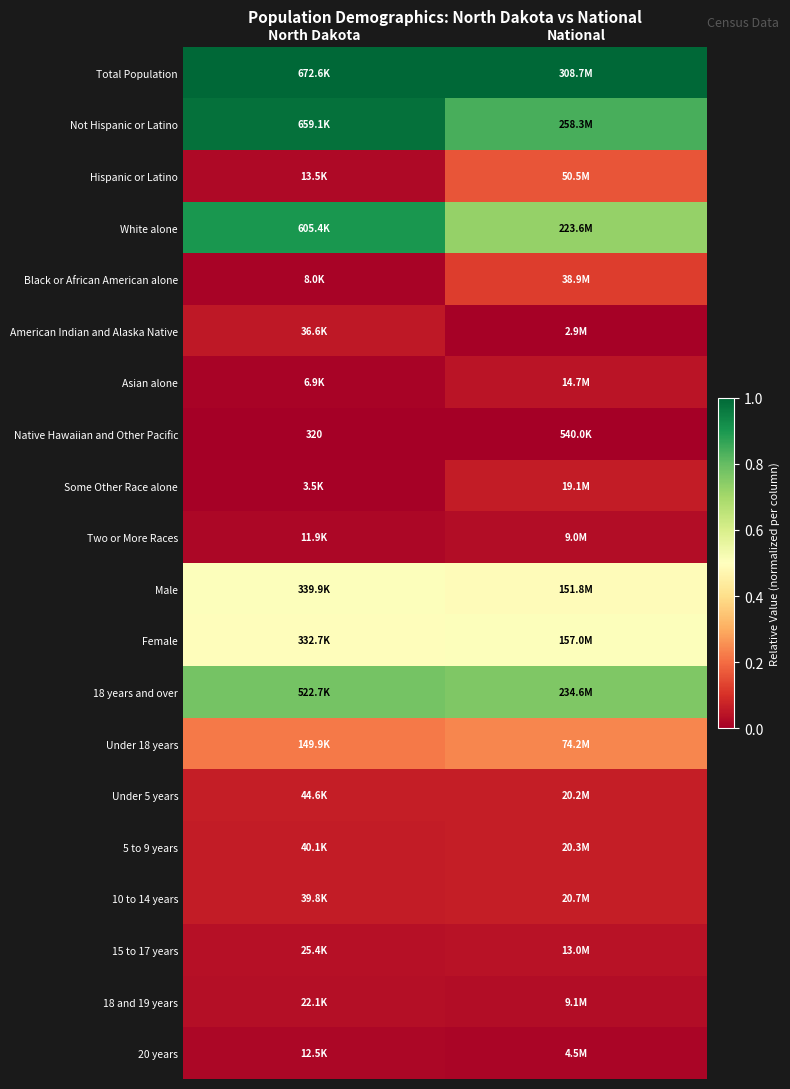

How many distinct data groups are displayed?

20